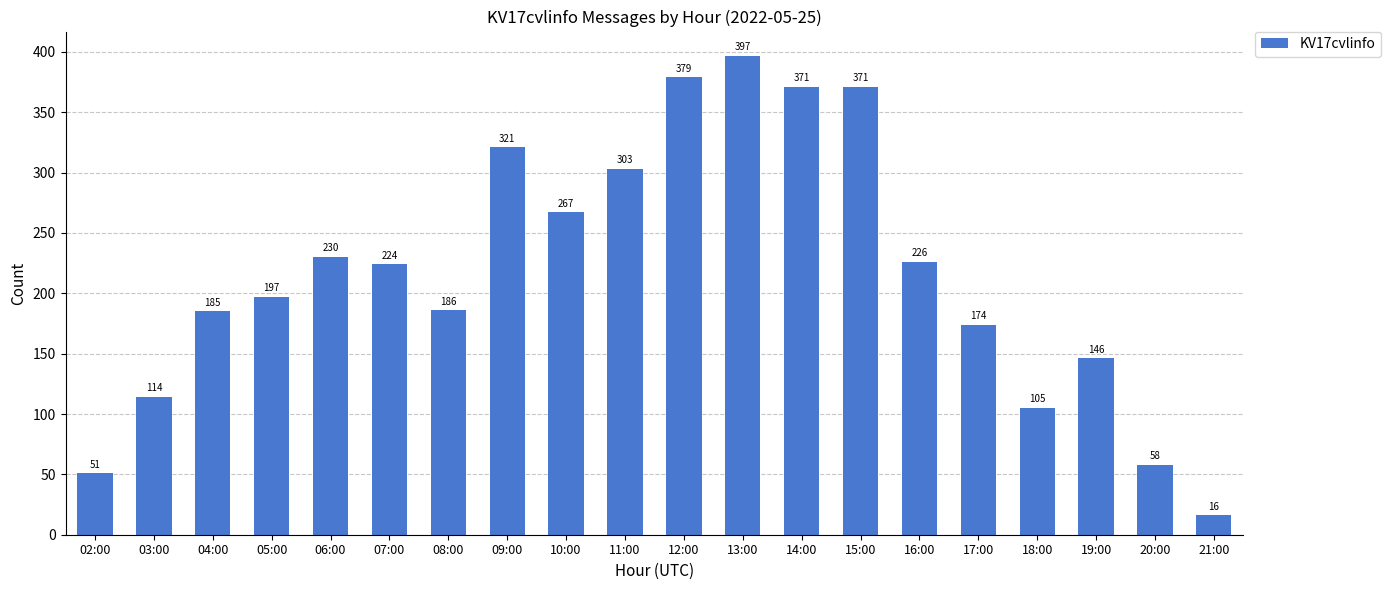

Is it true that the value at 17:00 is 174?

True